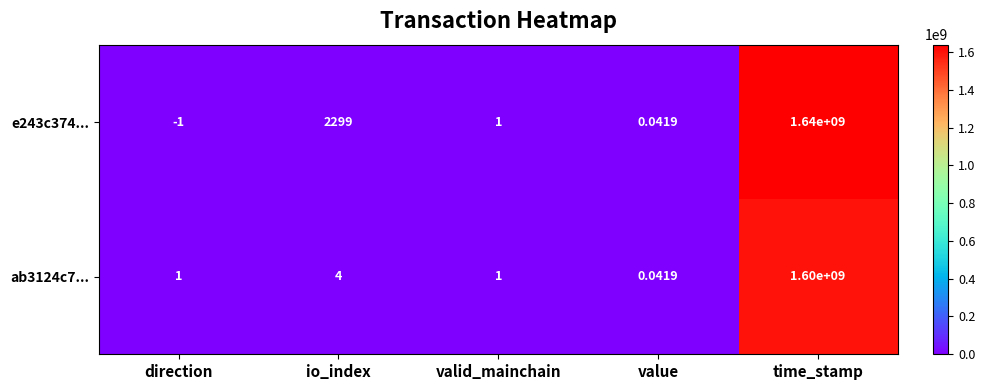

At which category is the sum across all series the highest?

time_stamp